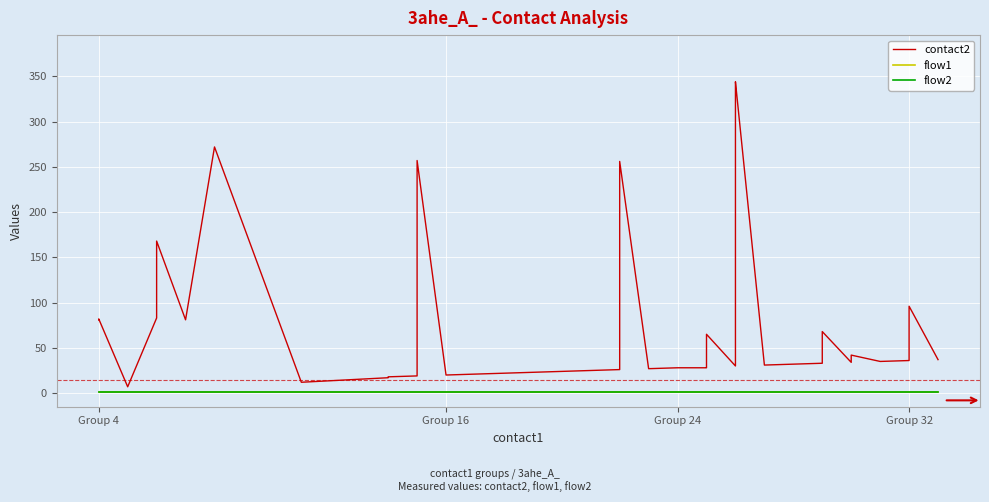

Rank the series by their maximum value, from highest to lowest.

contact2, flow1, flow2